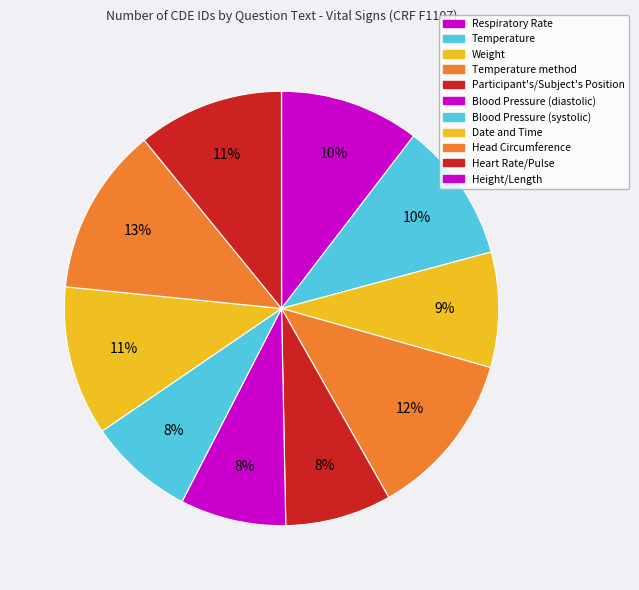

Does any single category account for the majority?

No